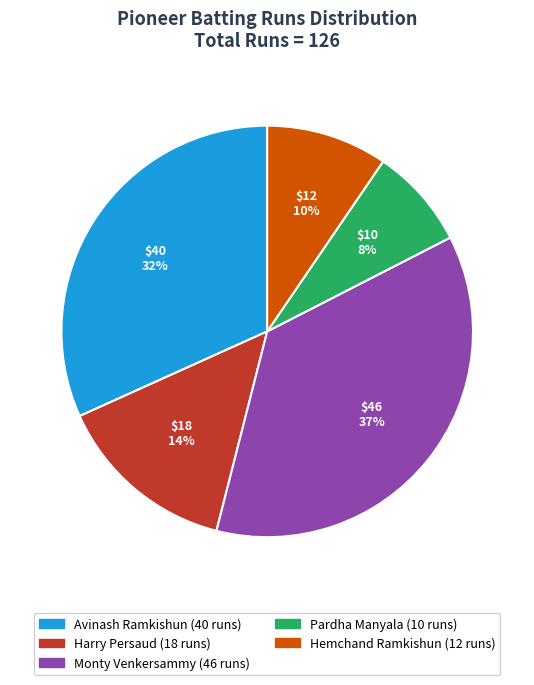

To the nearest percent, what is the difference between the largest and smallest slice percentages?

29%